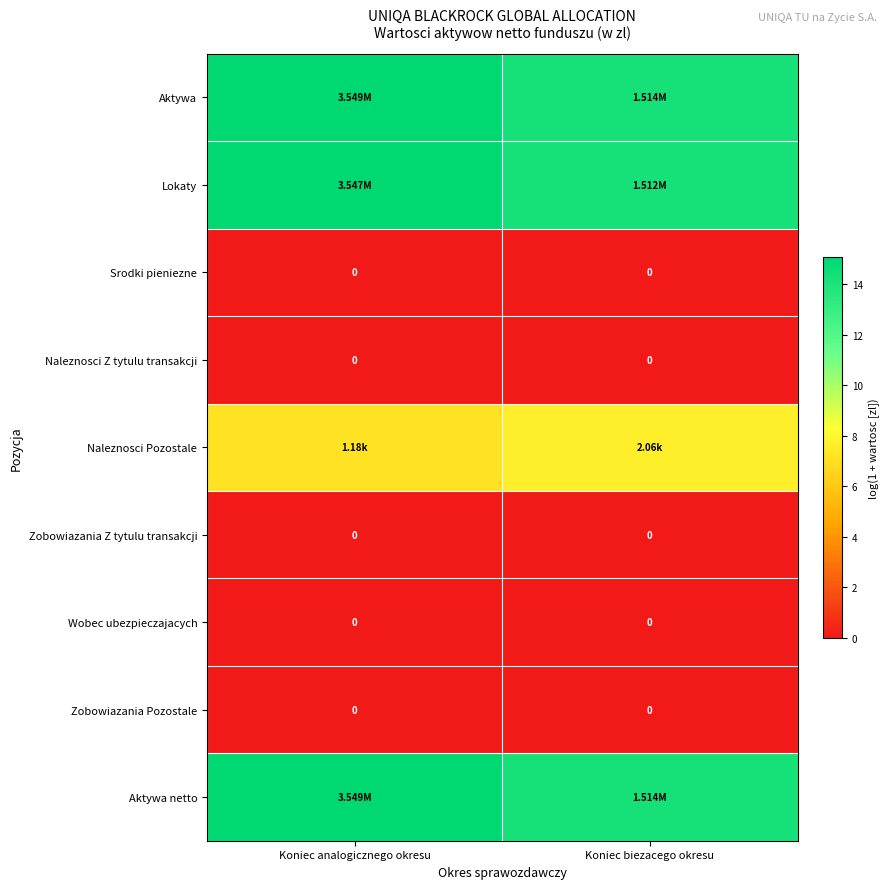

The value of Lokaty at Koniec biezacego okresu is 14.2. True or false?

True